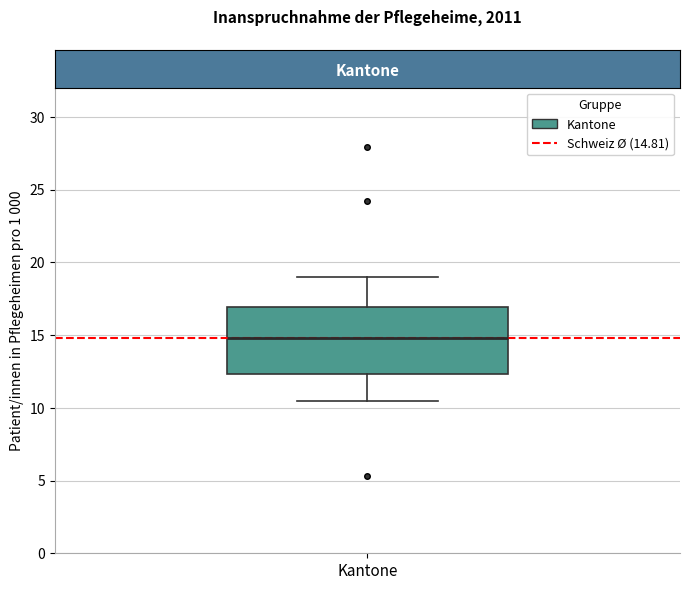

Where is the upper edge of the box for Kantone on the y-axis? The values are not printed on the chart, so give them approximately, as read against the axis.

17.0